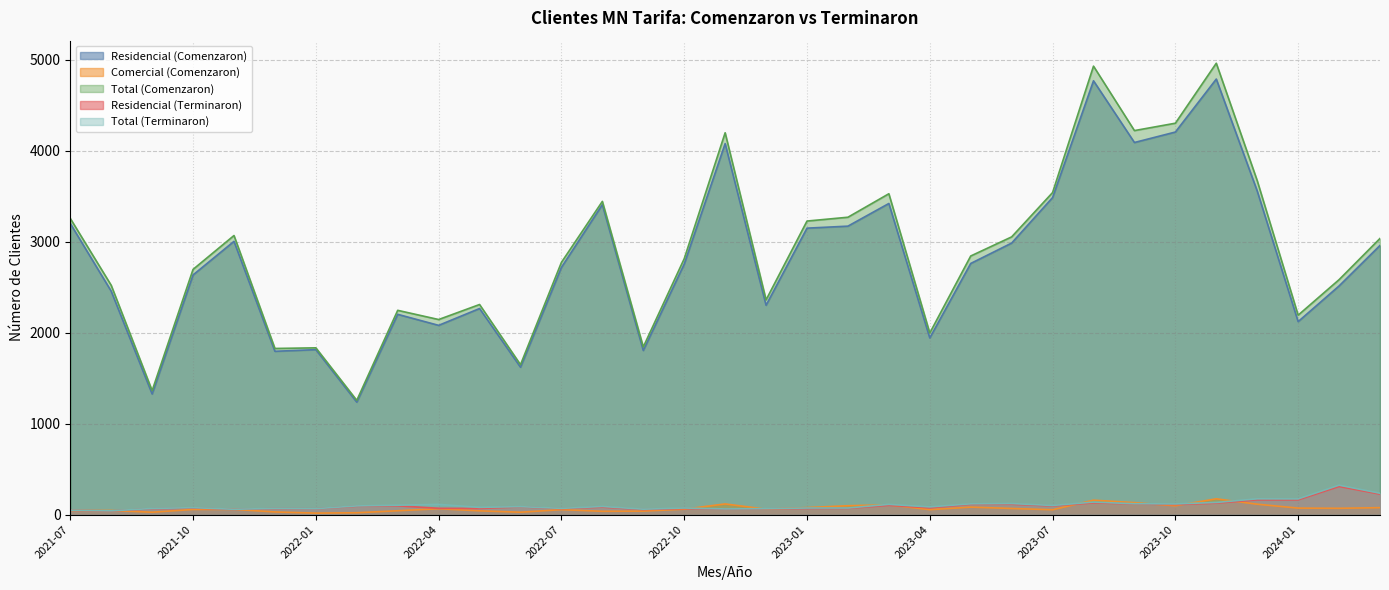

Which has a higher value, 2021-11 or 2023-01?

2023-01